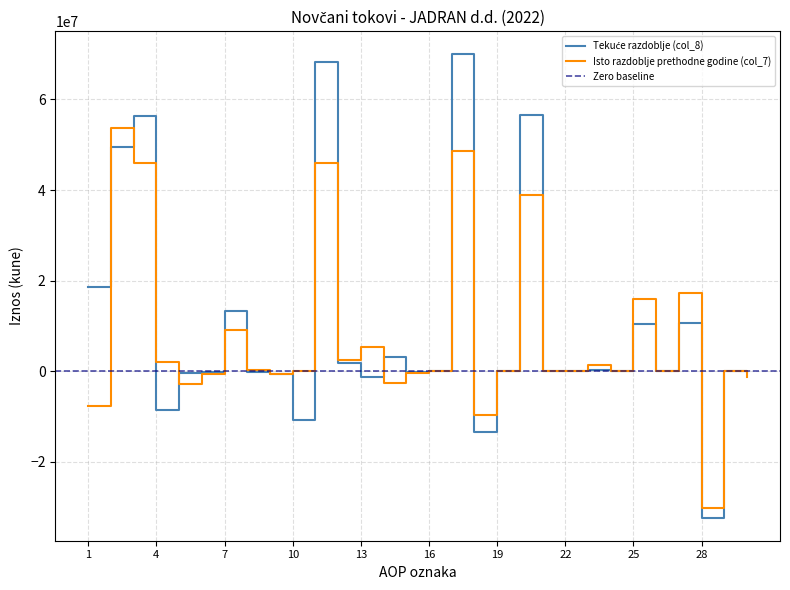

At which category is the sum across all series the highest?

17